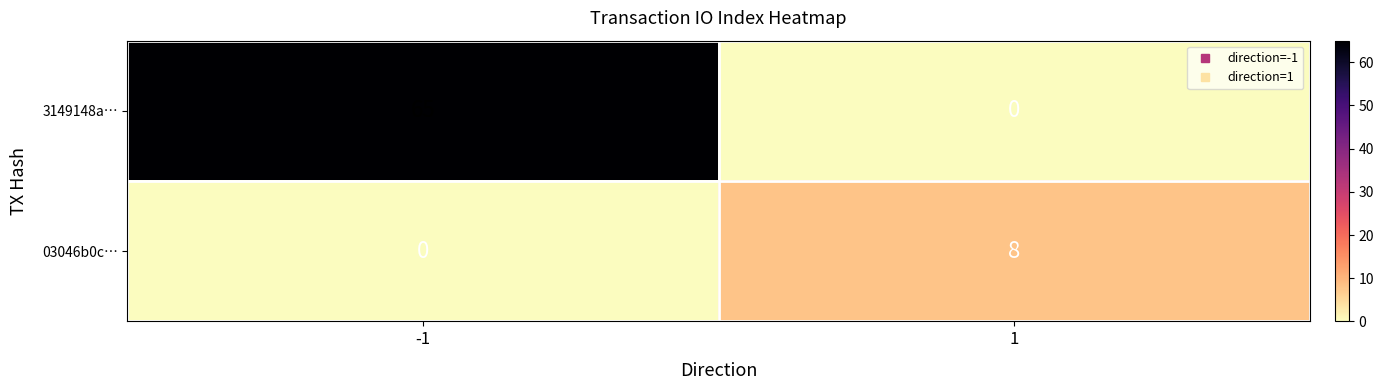

Rank the categories by 3149148a… value from highest to lowest.

-1, 1